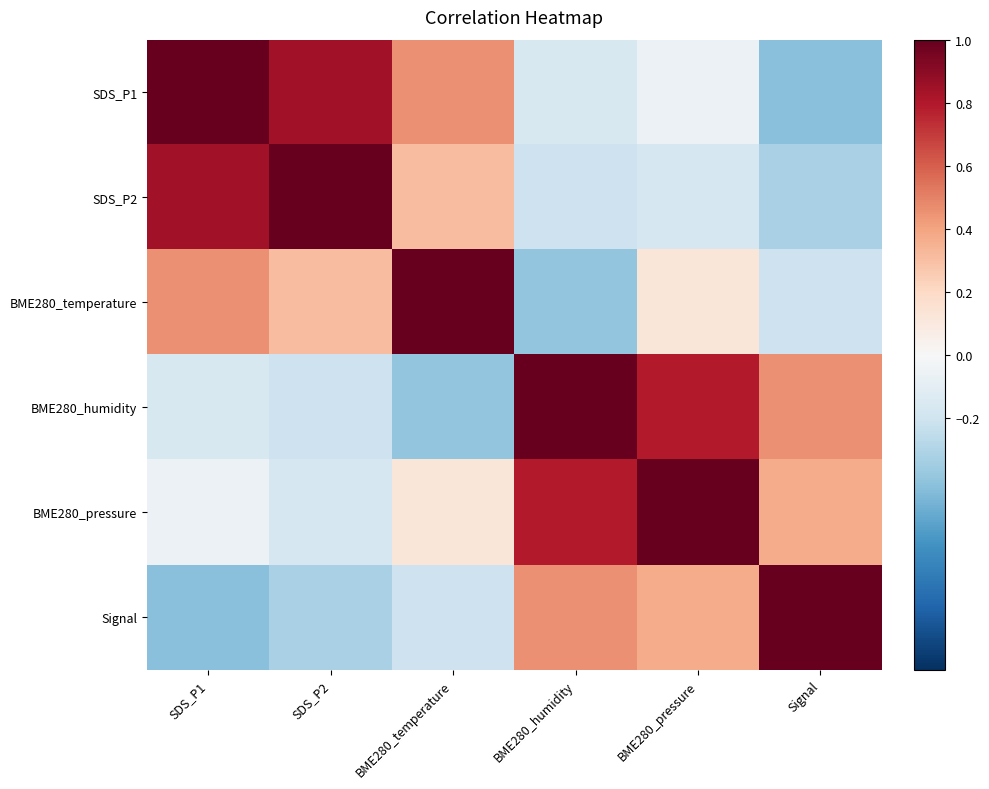

At BME280_temperature, list the series in order from smallest to largest.

BME280_humidity, Signal, BME280_pressure, SDS_P2, SDS_P1, BME280_temperature